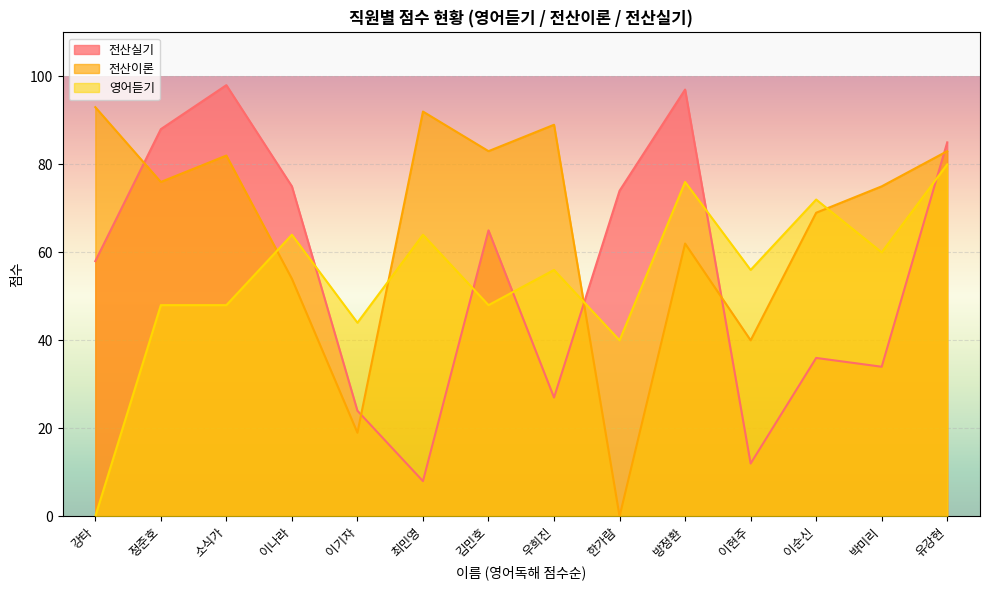

Which series ends up on top after the final intersection of 전산실기 and 전산이론?

전산실기